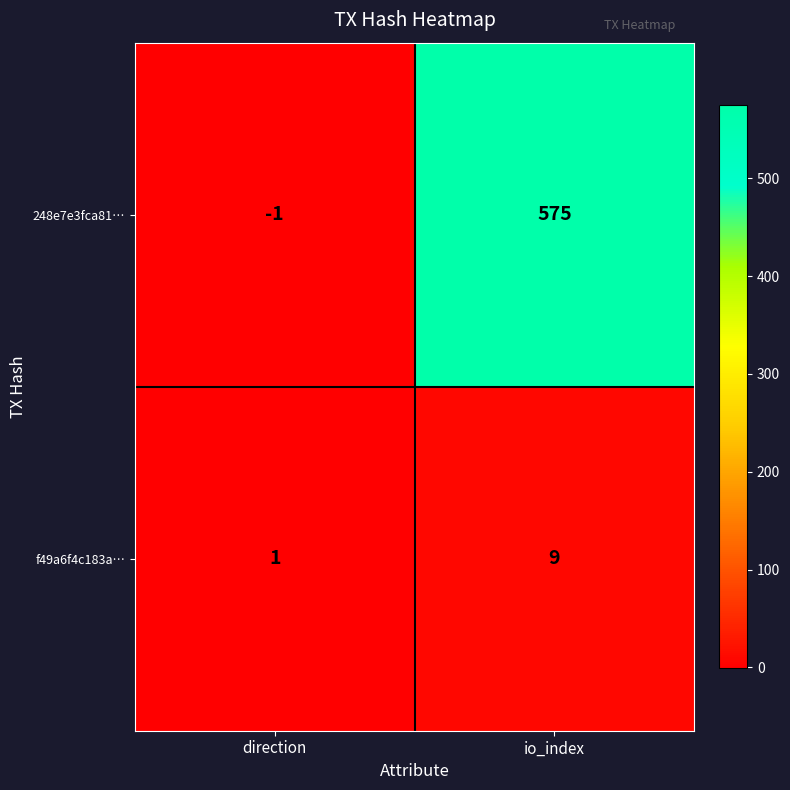

Reading left to right, extract all data points from this chart.

248e7e3fca81…: -1	575
f49a6f4c183a…: 1	9